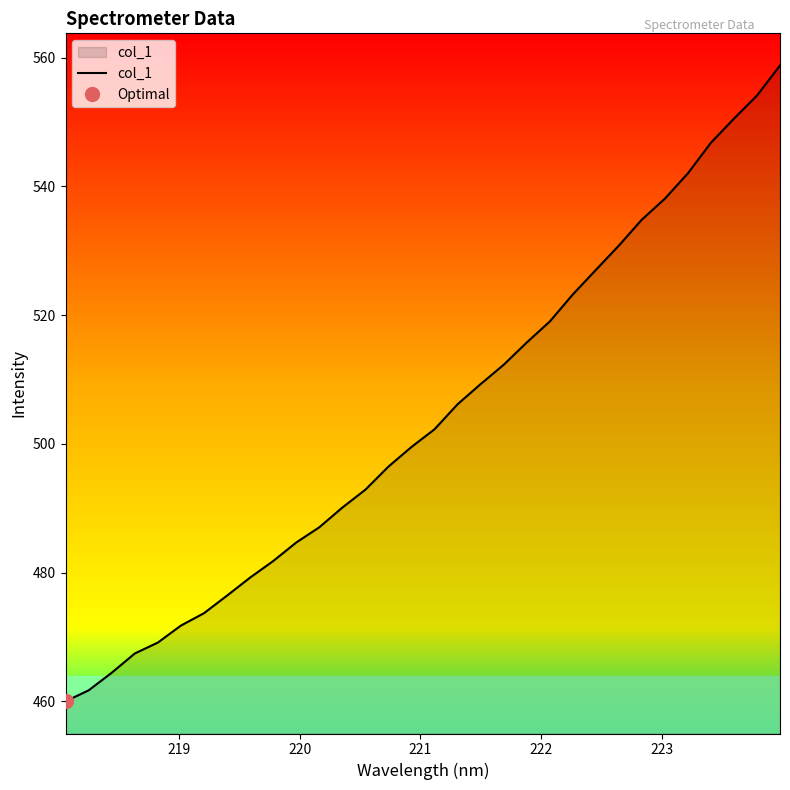

How many values are below 502?

16